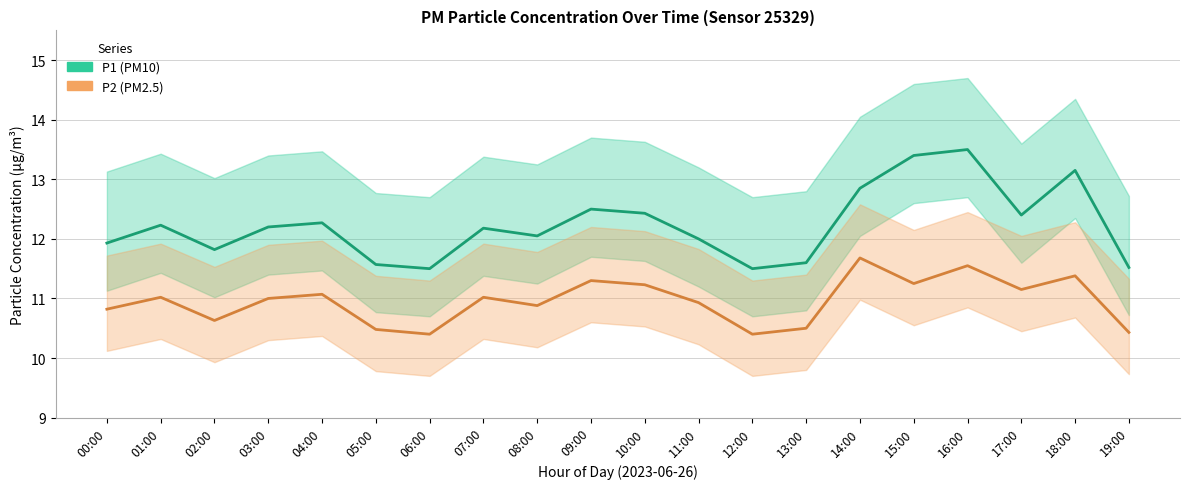

At which label is P2 closest to 11?

03:00